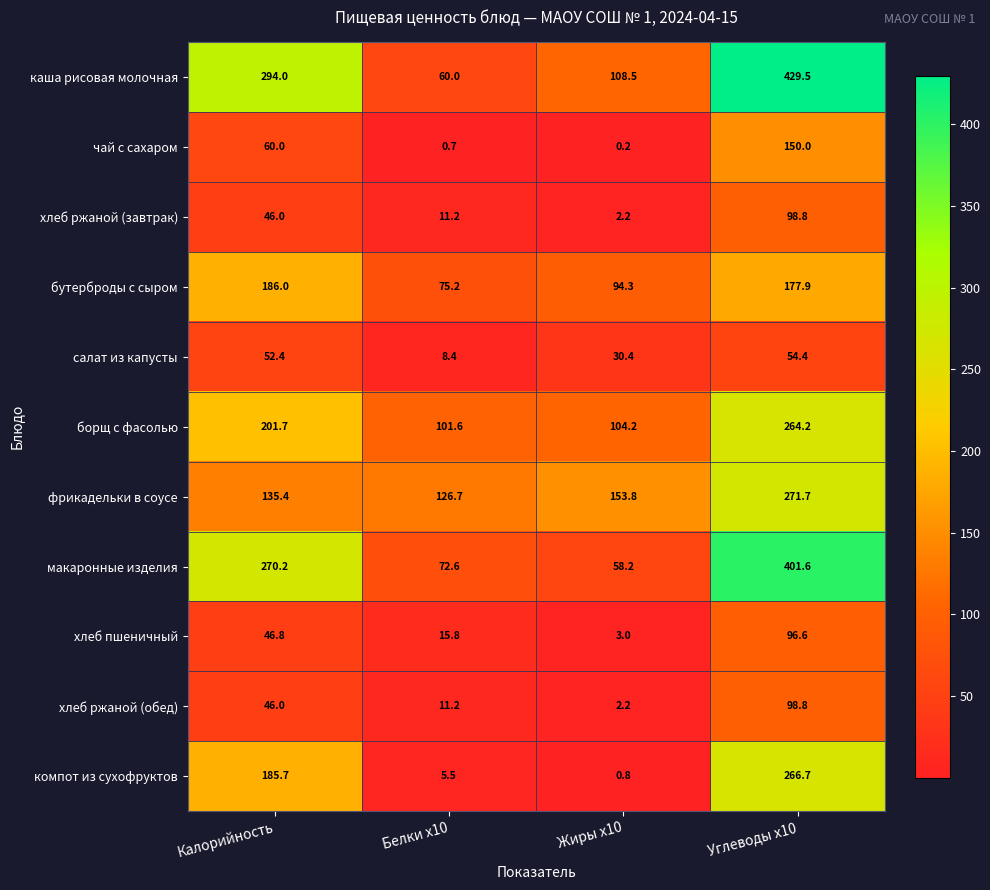

List the labels in order of макаронные изделия value, largest first.

Углеводы x10, Калорийность, Белки x10, Жиры x10